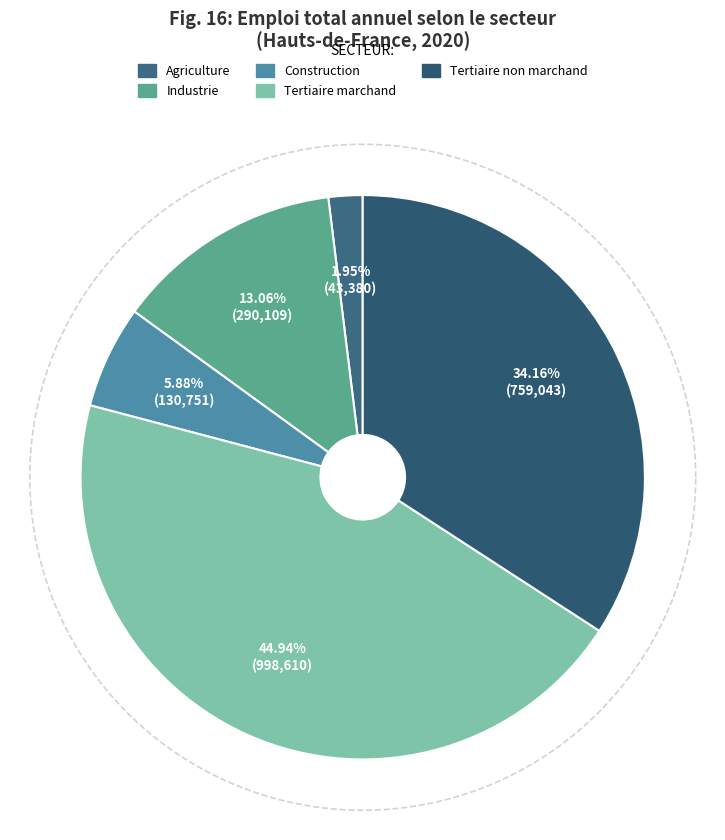

The Tertiaire marchand slice represents 38% of the pie. True or false?

False